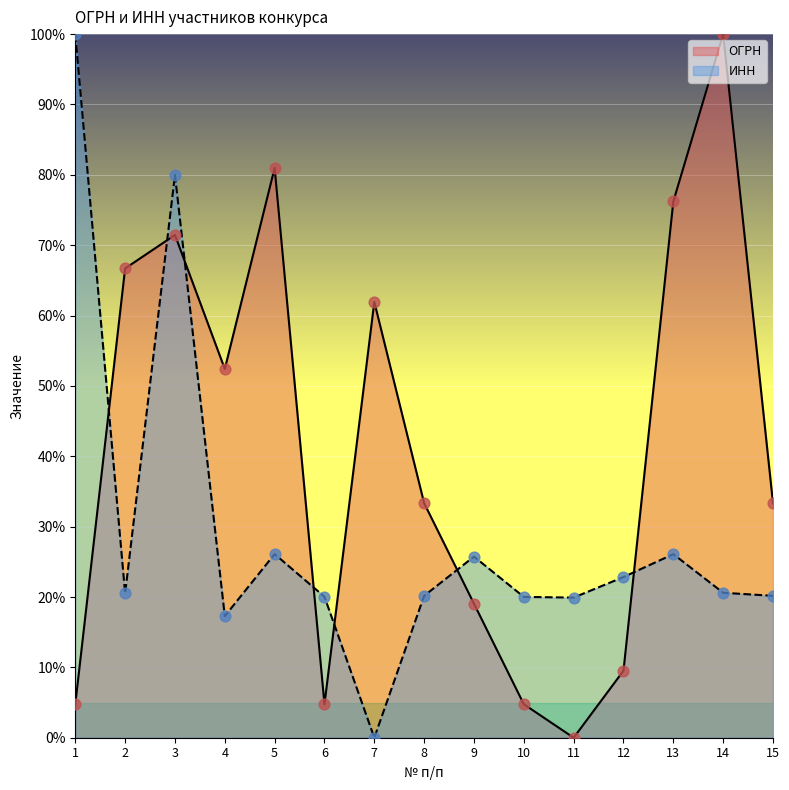

Is the value of ОГРН at 4 greater than the value of ИНН at 4?

Yes